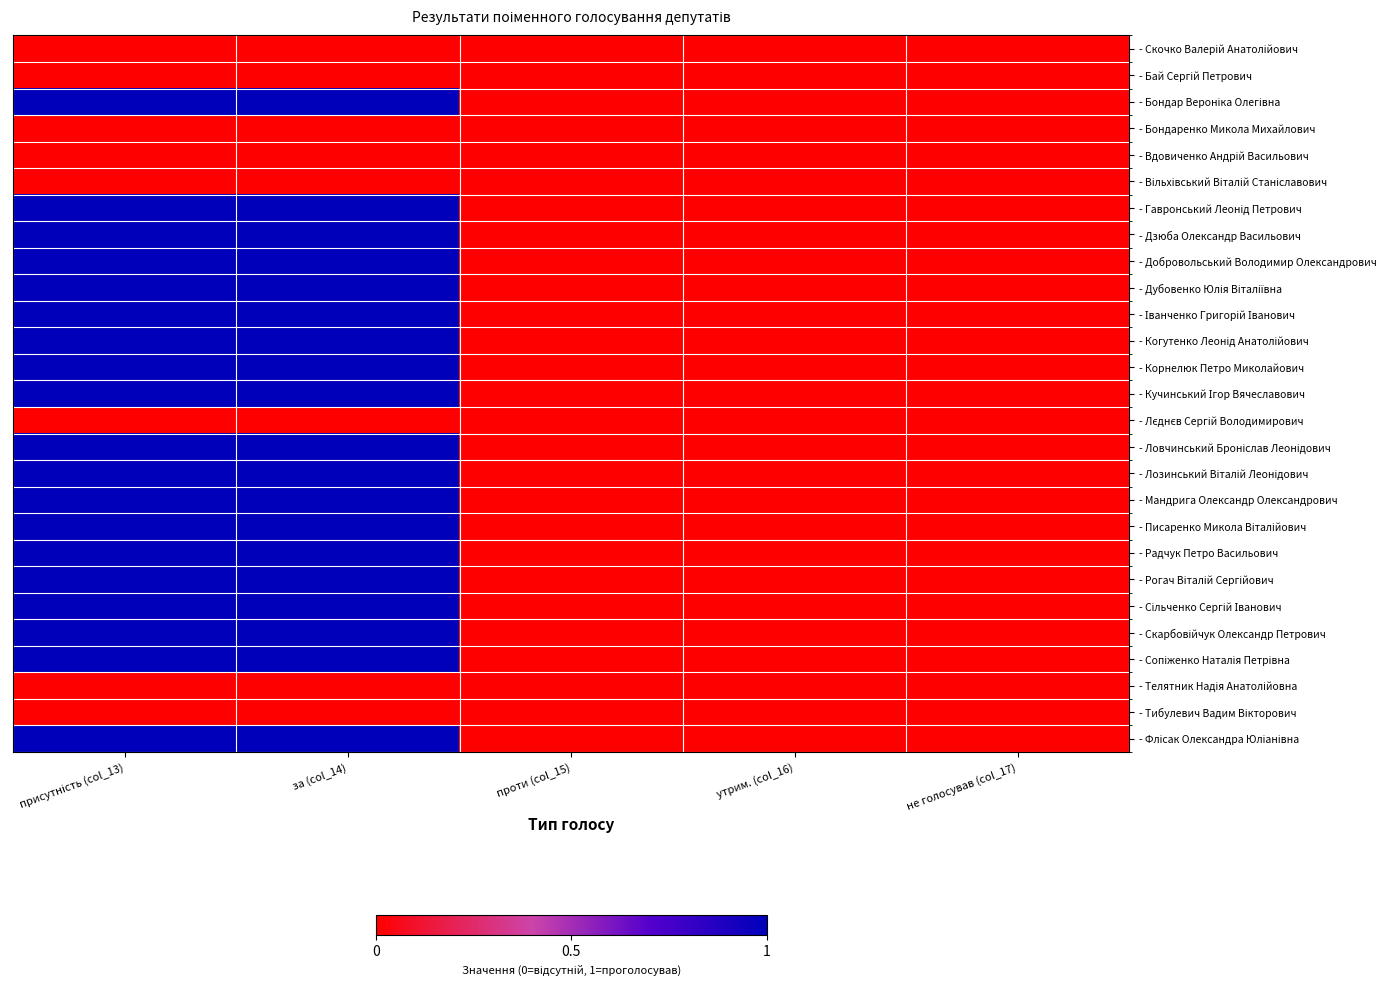

At присутність (col_13), list the series in order from smallest to largest.

- Скочко Валерій Анатолійович, - Бай Сергій Петрович, - Бондаренко Микола Михайлович, - Вдовиченко Андрій Васильович, - Вільхівський Віталій Станіславович, - Лєднєв Сергій Володимирович, - Телятник Надія Анатолійовна, - Тибулевич Вадим Вікторович, - Бондар Вероніка Олегівна, - Гавронський Леонід Петрович, - Дзюба Олександр Васильович, - Добровольський Володимир Олександрович, - Дубовенко Юлія Віталіївна, - Іванченко Григорій Іванович, - Когутенко Леонід Анатолійович, - Корнелюк Петро Миколайович, - Кучинський Ігор Вячеславович, - Ловчинський Броніслав Леонідович, - Лозинський Віталій Леонідович, - Мандрига Олександр Олександрович, - Писаренко Микола Віталійович, - Радчук Петро Васильович, - Рогач Віталій Сергійович, - Сільченко Сергій Іванович, - Скарбовійчук Олександр Петрович, - Сопіженко Наталія Петрівна, - Флісак Олександра Юліанівна